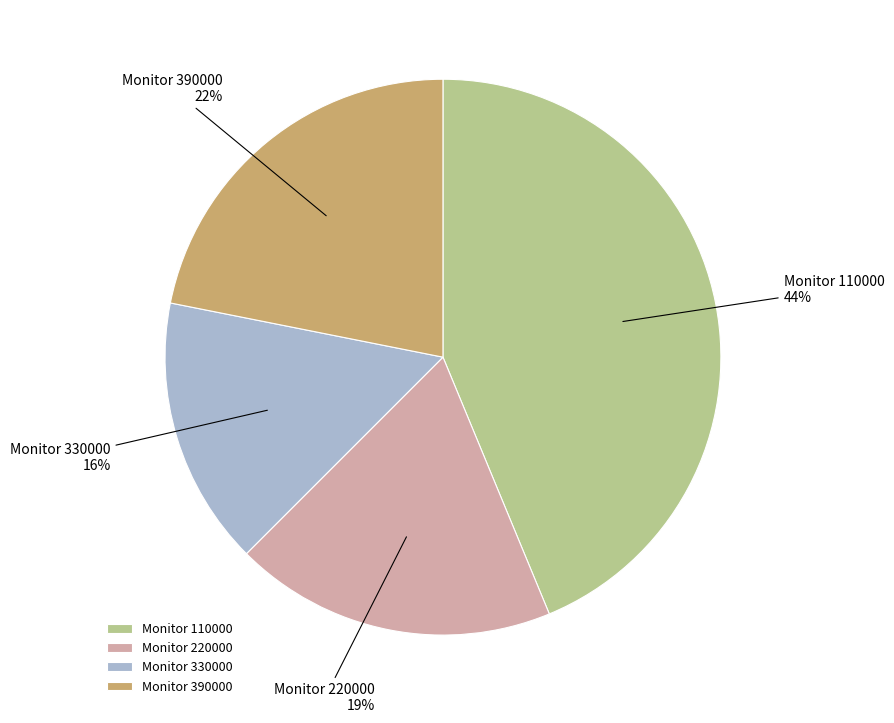

Is there a majority slice in this chart?

No